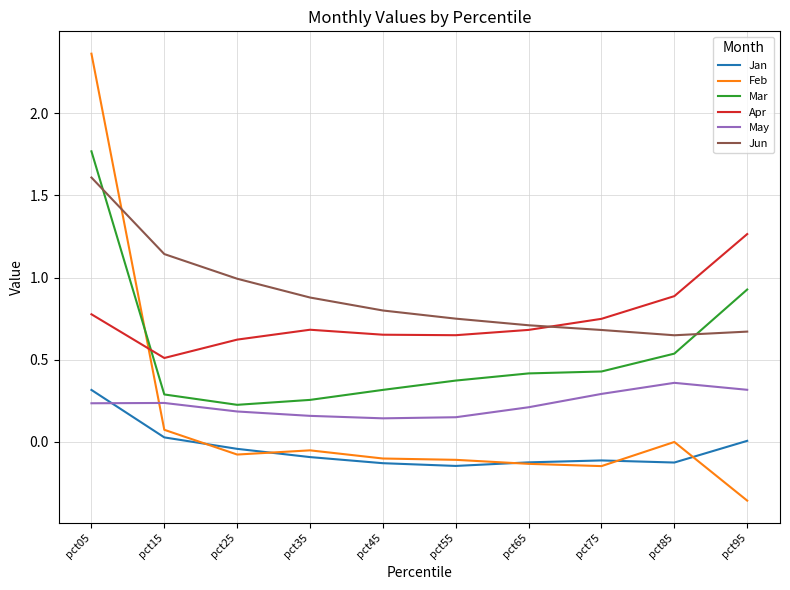

True or false: Jan and Mar cross at least once.

False